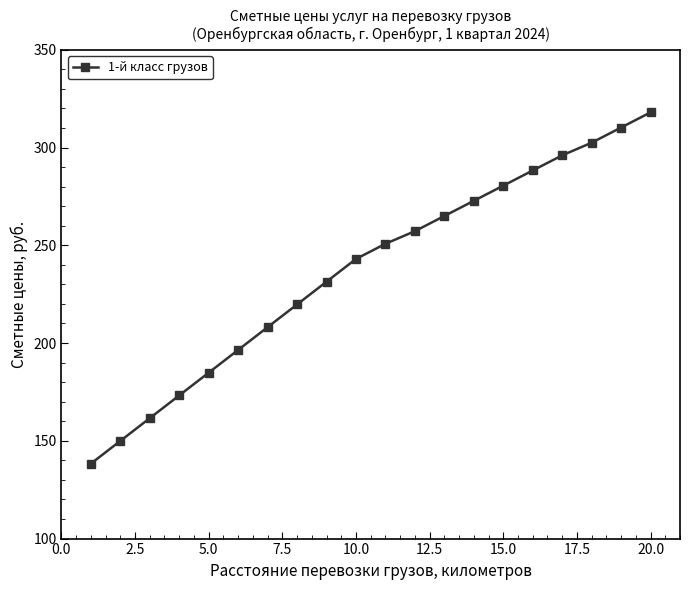

Does the chart have visible grid lines?

No